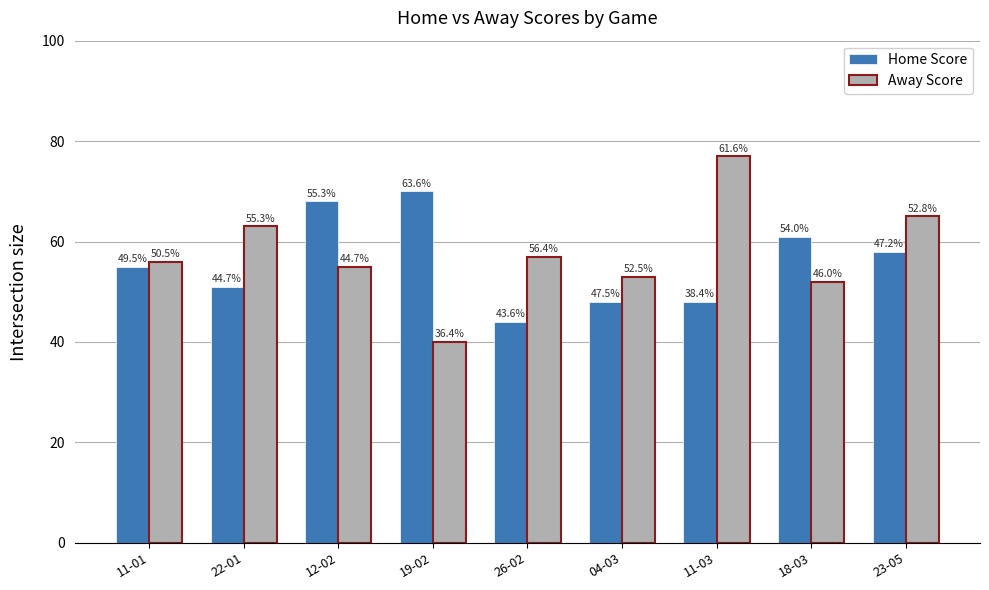

Read the Home Score value at 23-05, to the nearest 5.

60